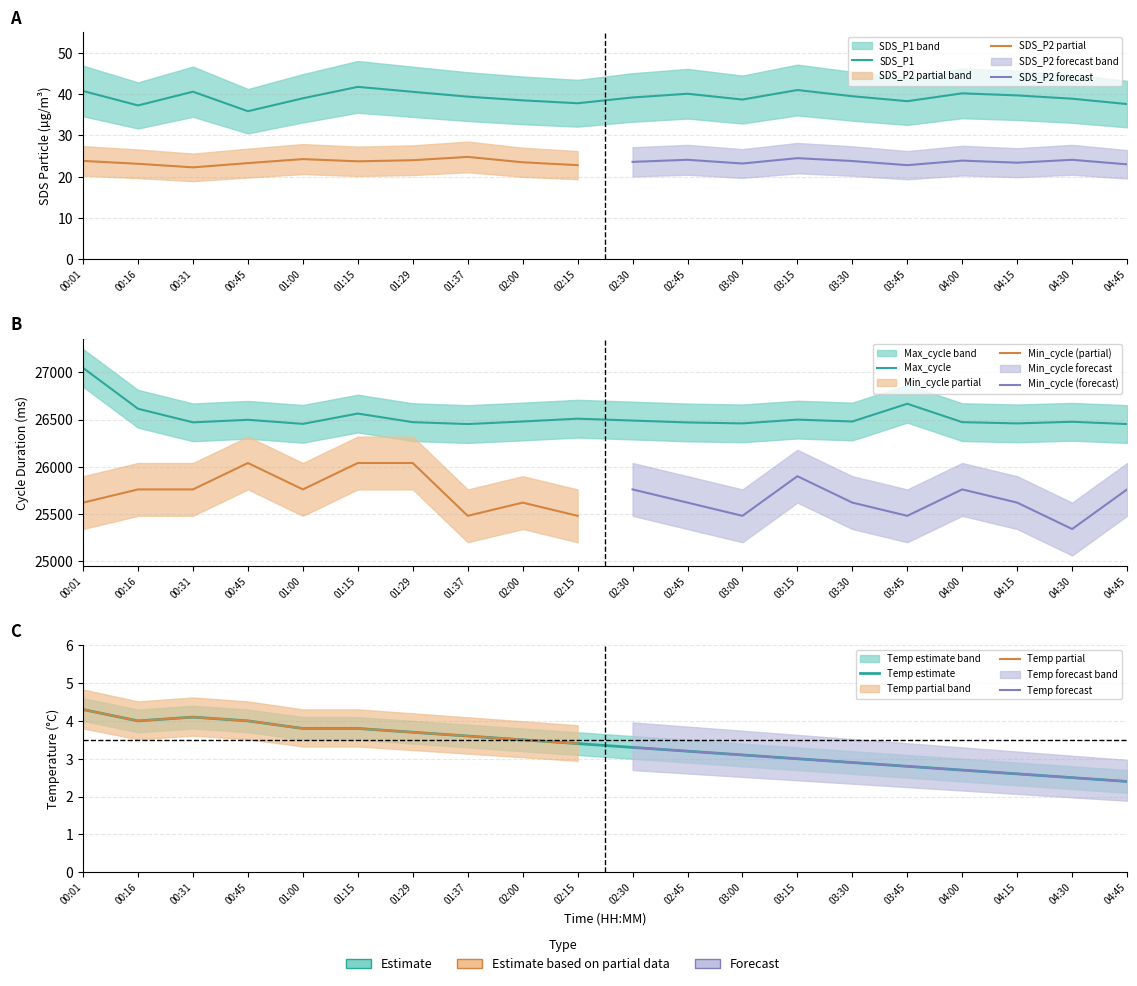

The SDS_P1 series shows 37.3 at 00:16. True or false?

True